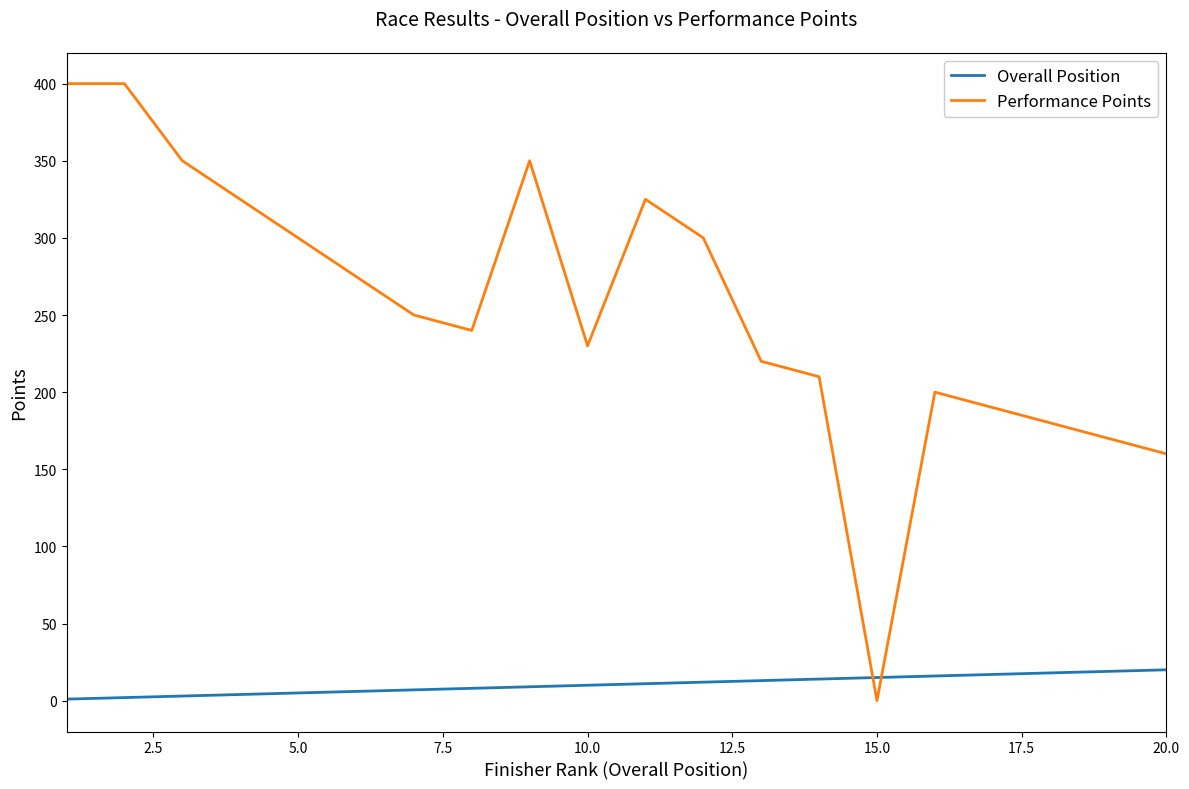

Does the chart have visible grid lines?

No